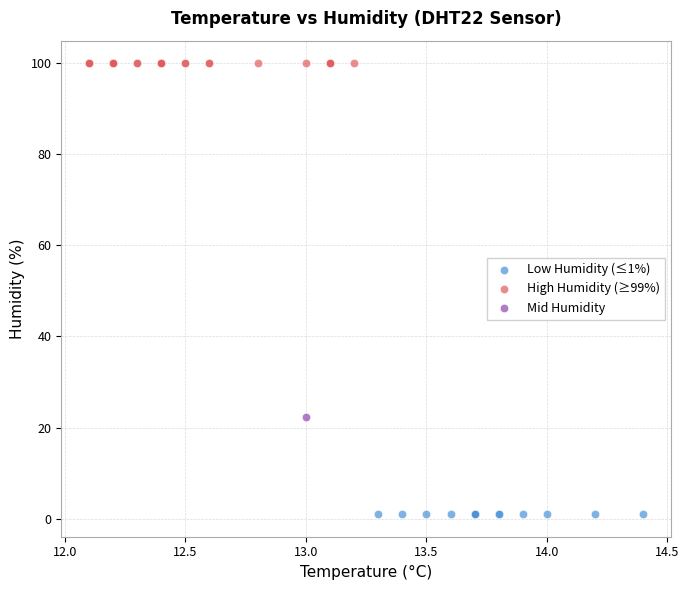

Which series reaches the maximum Y coordinate?

High Humidity (≥99%)